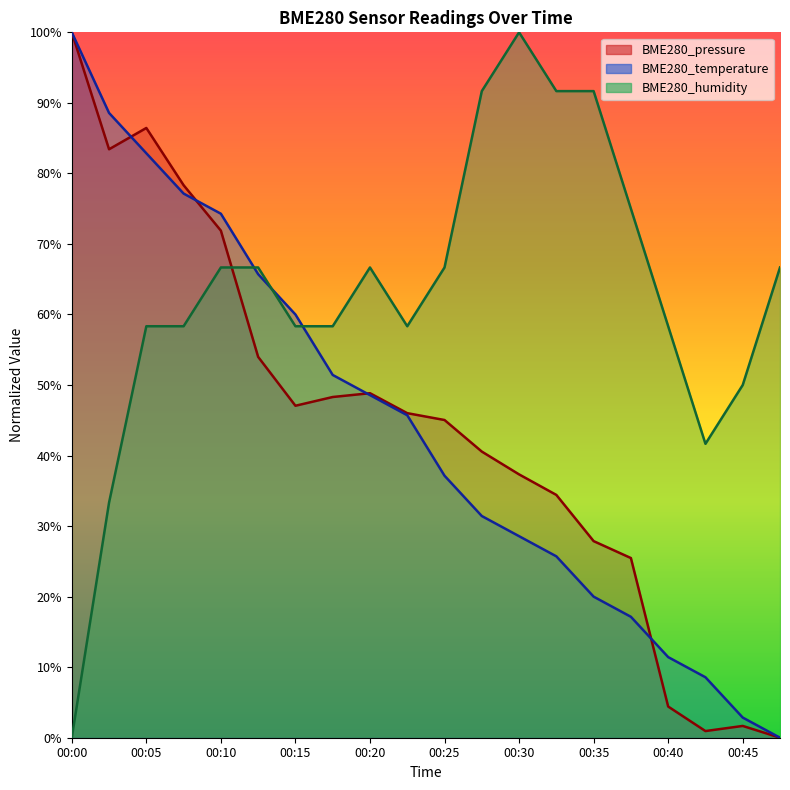

How many intersections are there between BME280_humidity and BME280_pressure?

1